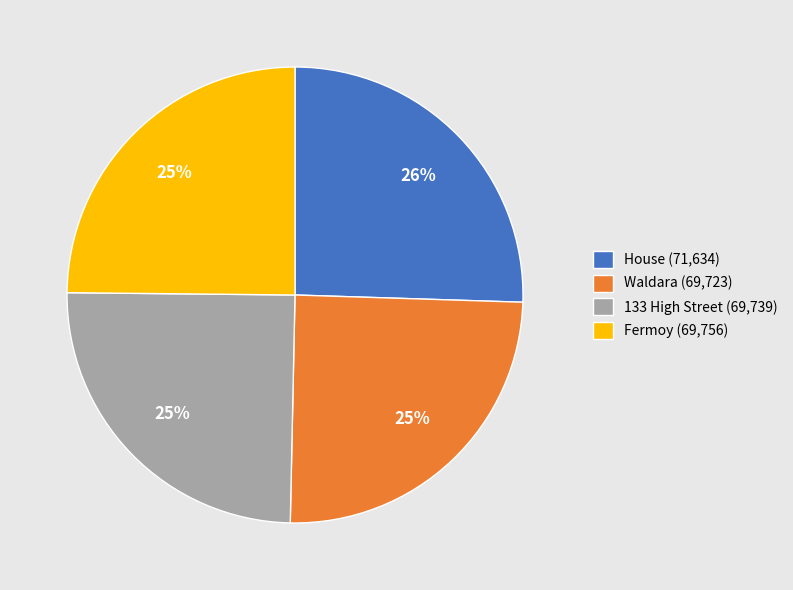

To the nearest percent, what is the difference between the largest and smallest slice percentages?

1%